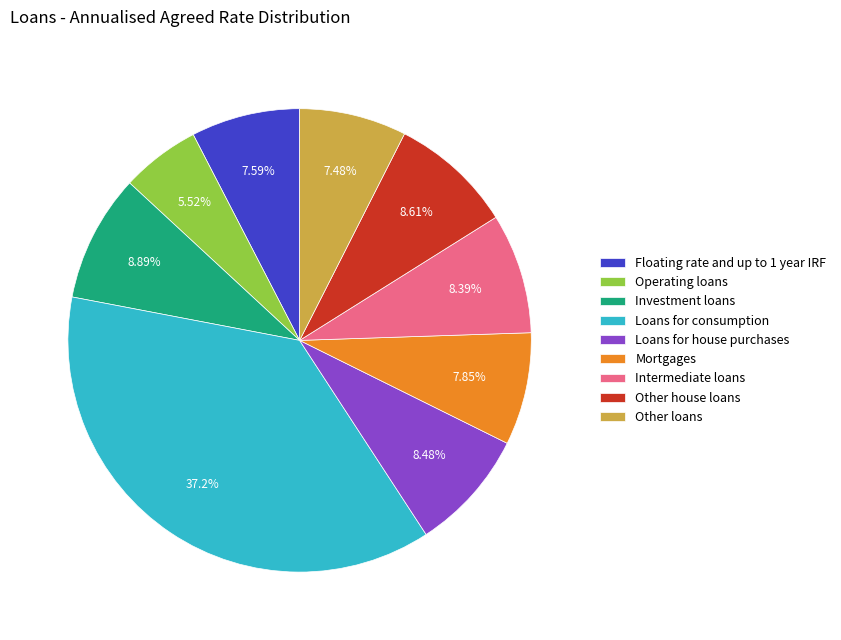

Which slice is the largest?

Loans for consumption